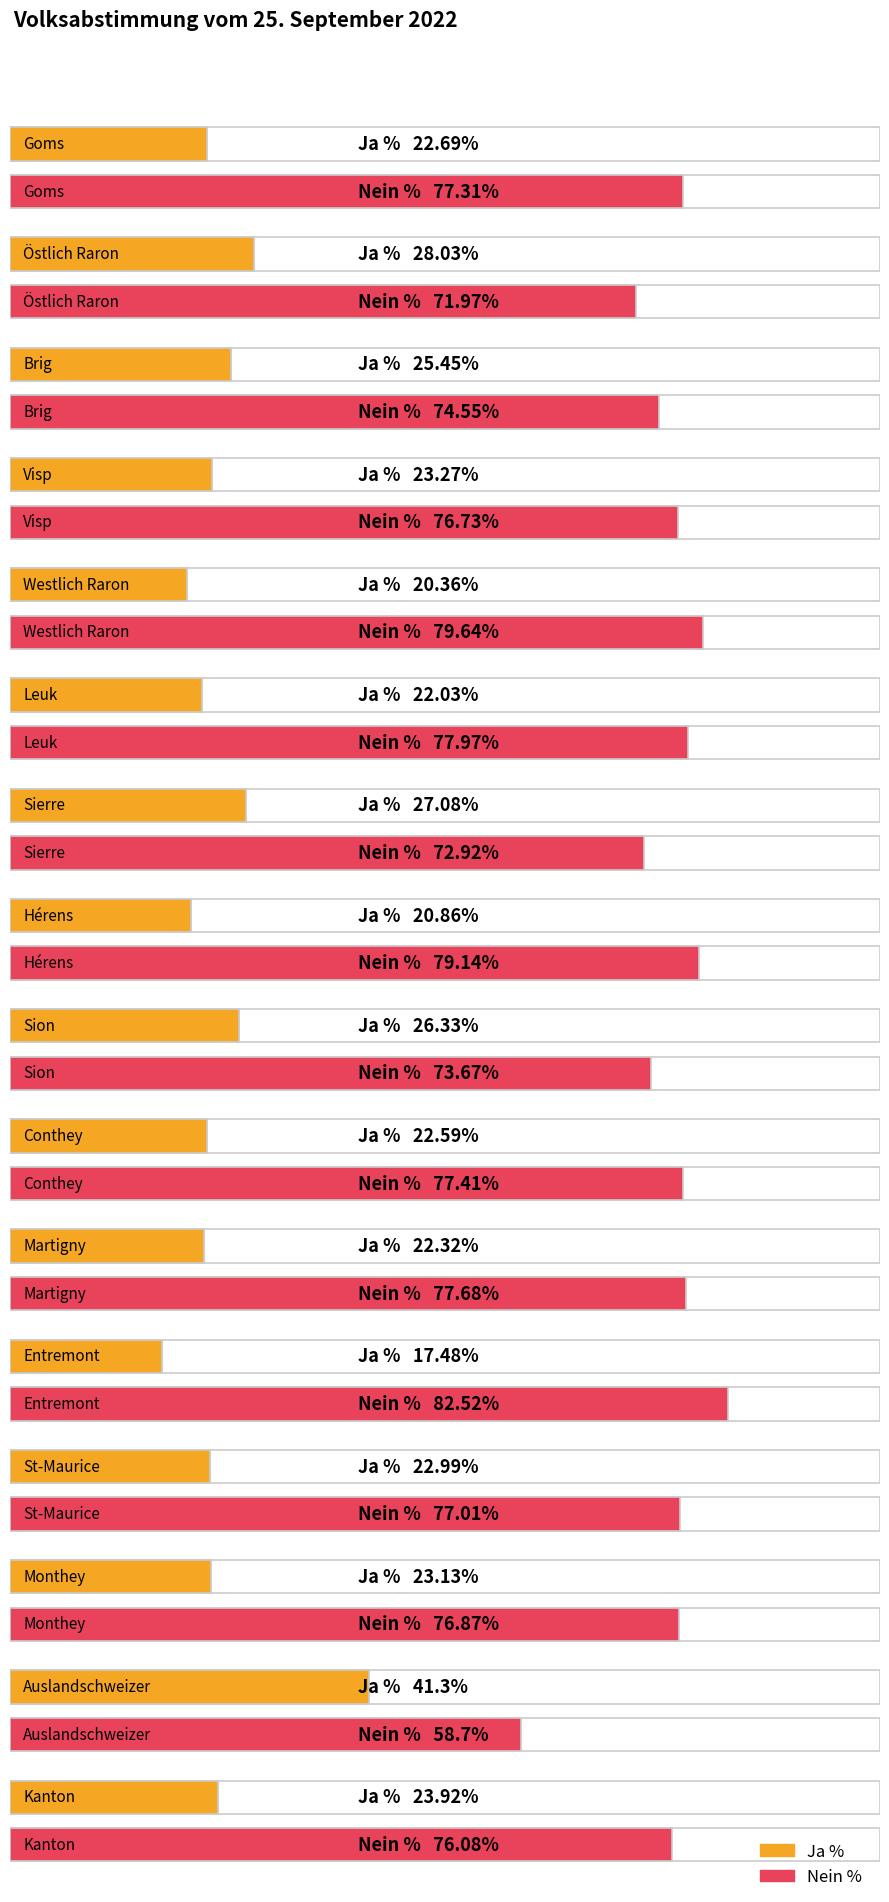

Which has a higher value, Westlich Raron or Visp?

Visp